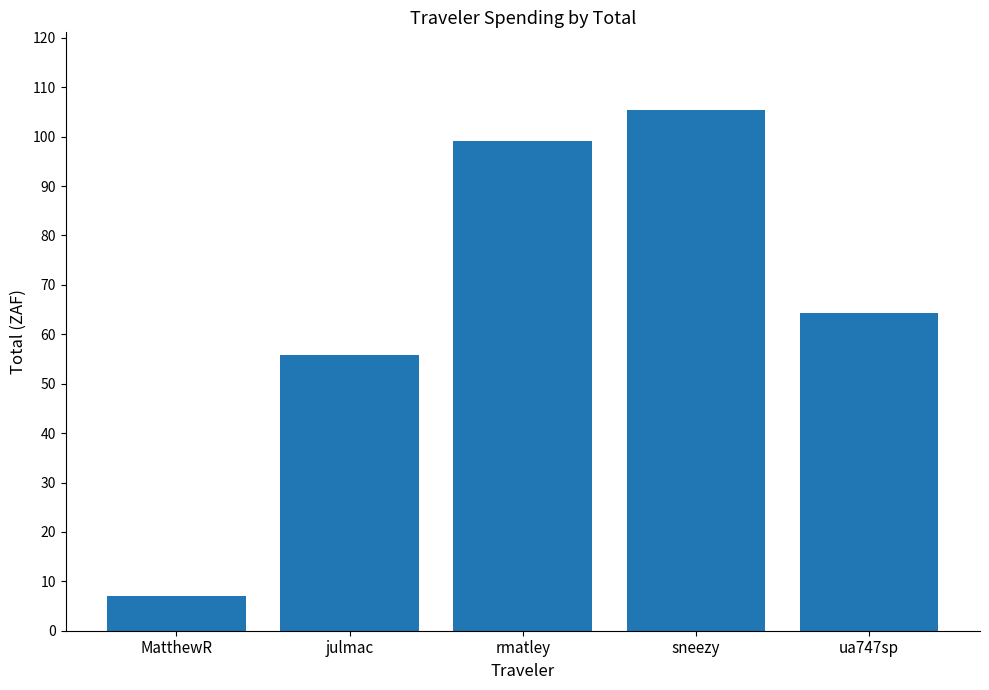

What is the greatest value displayed?

105.3